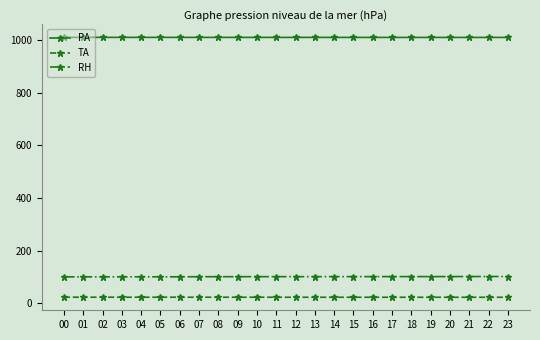

Does the chart have visible grid lines?

No